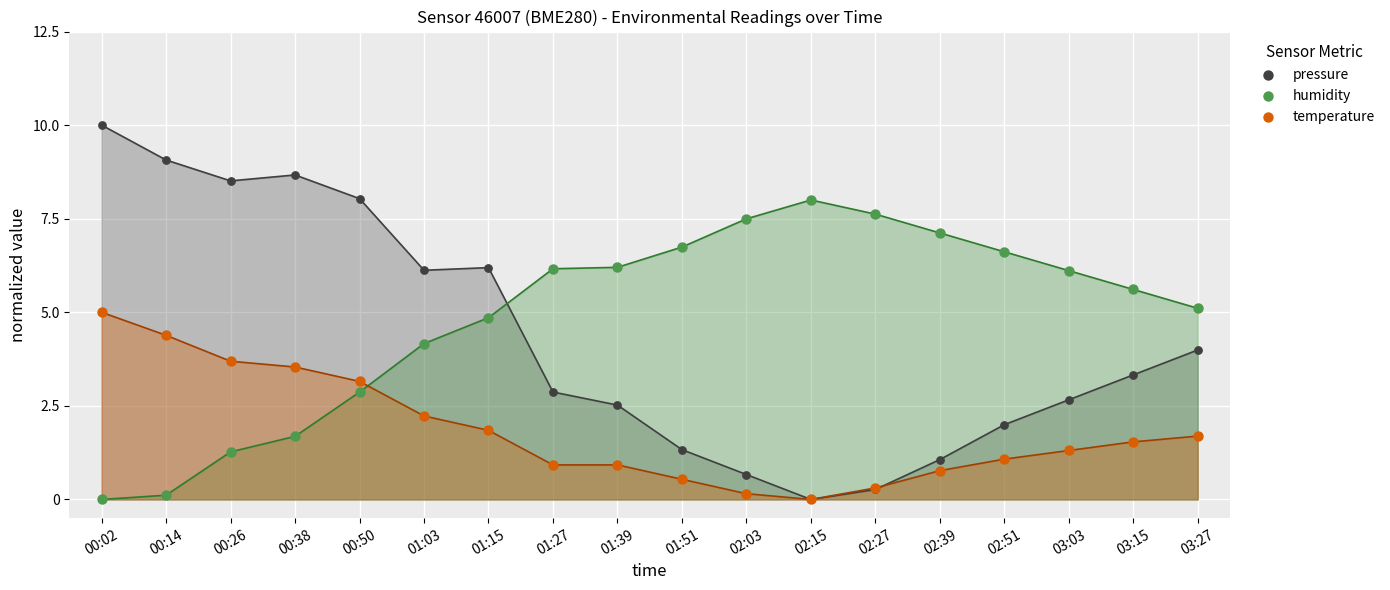

Which series reaches the minimum Y coordinate?

pressure